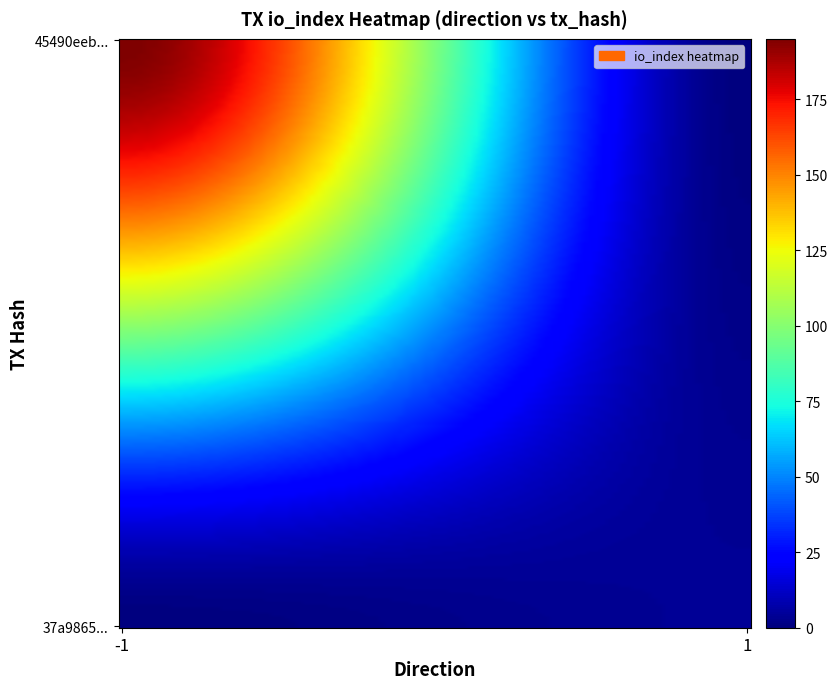

Reading right to left, list all the values displayed in this chart.

45490eeb...: 195	-1
37a9865...: 4	1